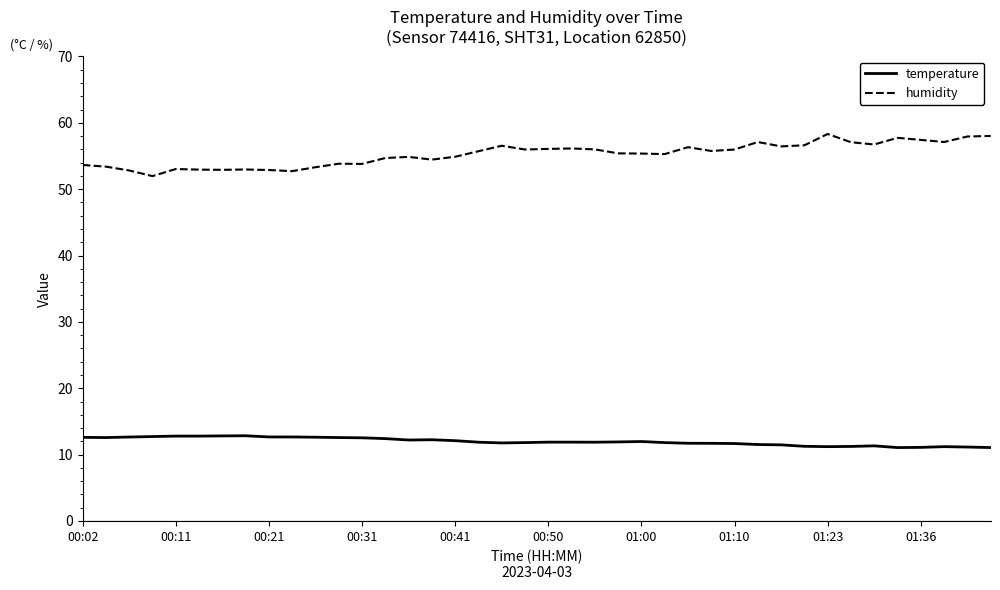

Which series has the largest total across all categories?

humidity